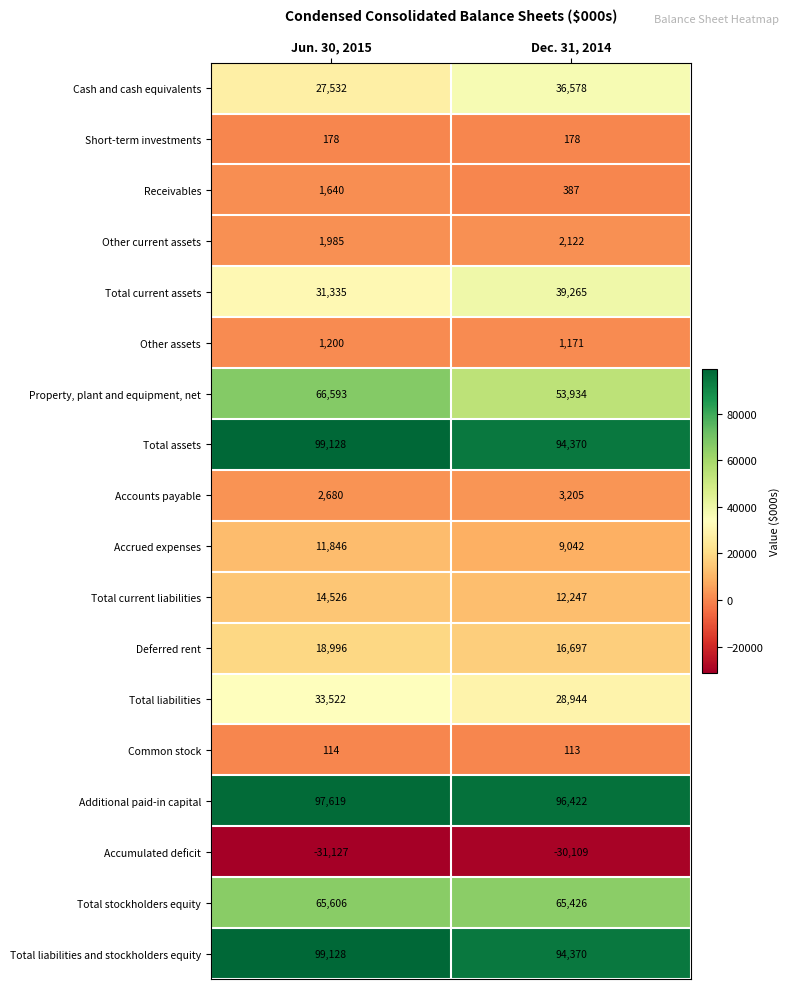

At which category is the sum across all series the highest?

Jun. 30, 2015